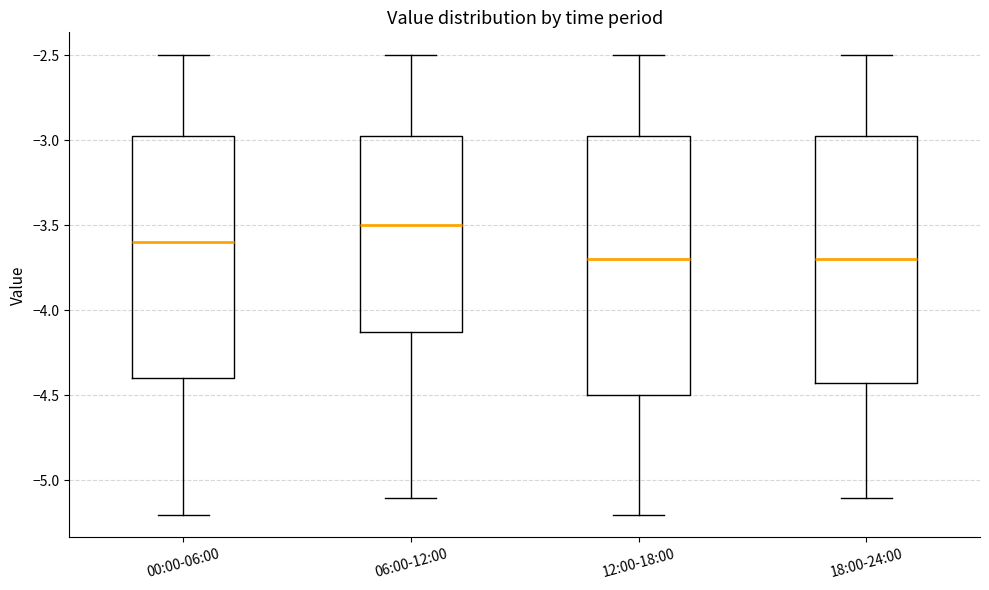

Reading left to right, read every box against the y-axis: the position of its median line, the range the box covers, and the ends of its whiskers. The values are not printed on the chart, so give them approximately, as read against the axis.

00:00-06:00: median -3.60, box -4.40 to -2.95, whiskers -5.20 to -2.50
06:00-12:00: median -3.50, box -4.10 to -2.95, whiskers -5.10 to -2.50
12:00-18:00: median -3.70, box -4.50 to -2.95, whiskers -5.20 to -2.50
18:00-24:00: median -3.70, box -4.40 to -2.95, whiskers -5.10 to -2.50